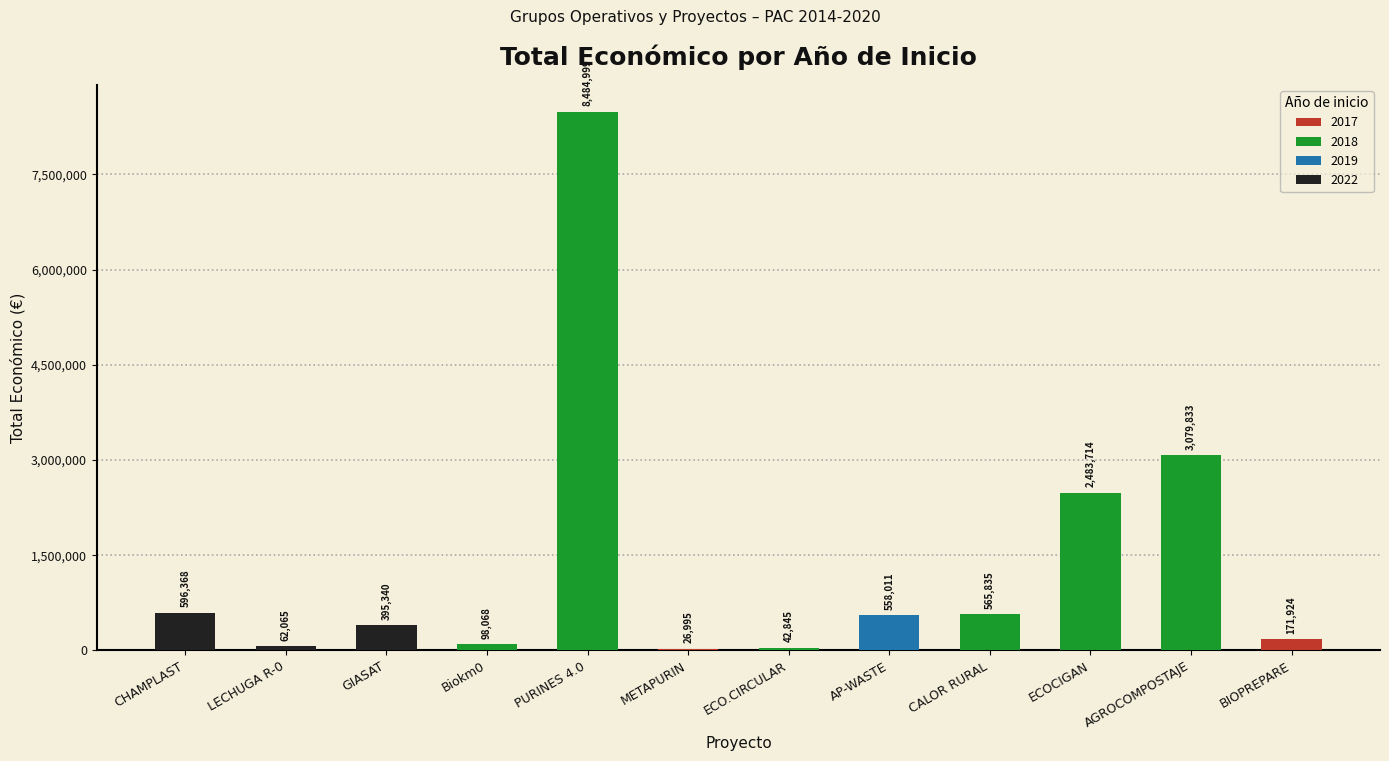

Reading left to right, transcribe all the data shown in this chart.

596368	62065	395340	98068	8484999	26995	42845	558011	565835	2483714	3079833	171924